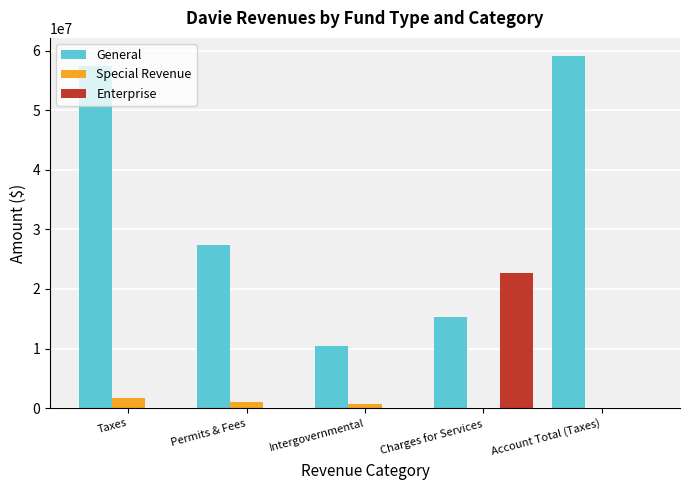

Where is Special Revenue nearest to the value 856984?

Intergovernmental